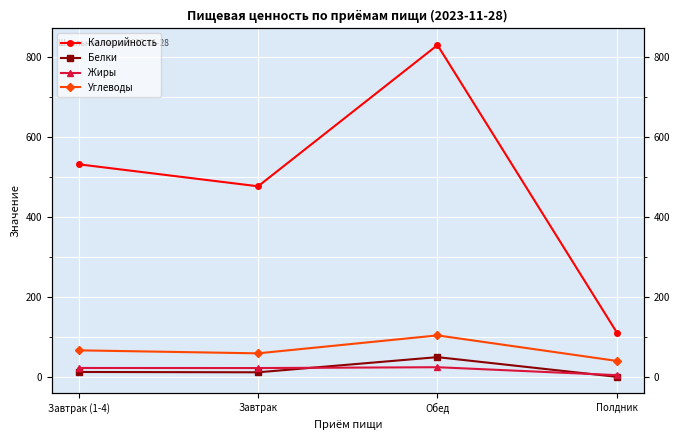

What is the value of the Белки point at the 4th from the left?

1.2